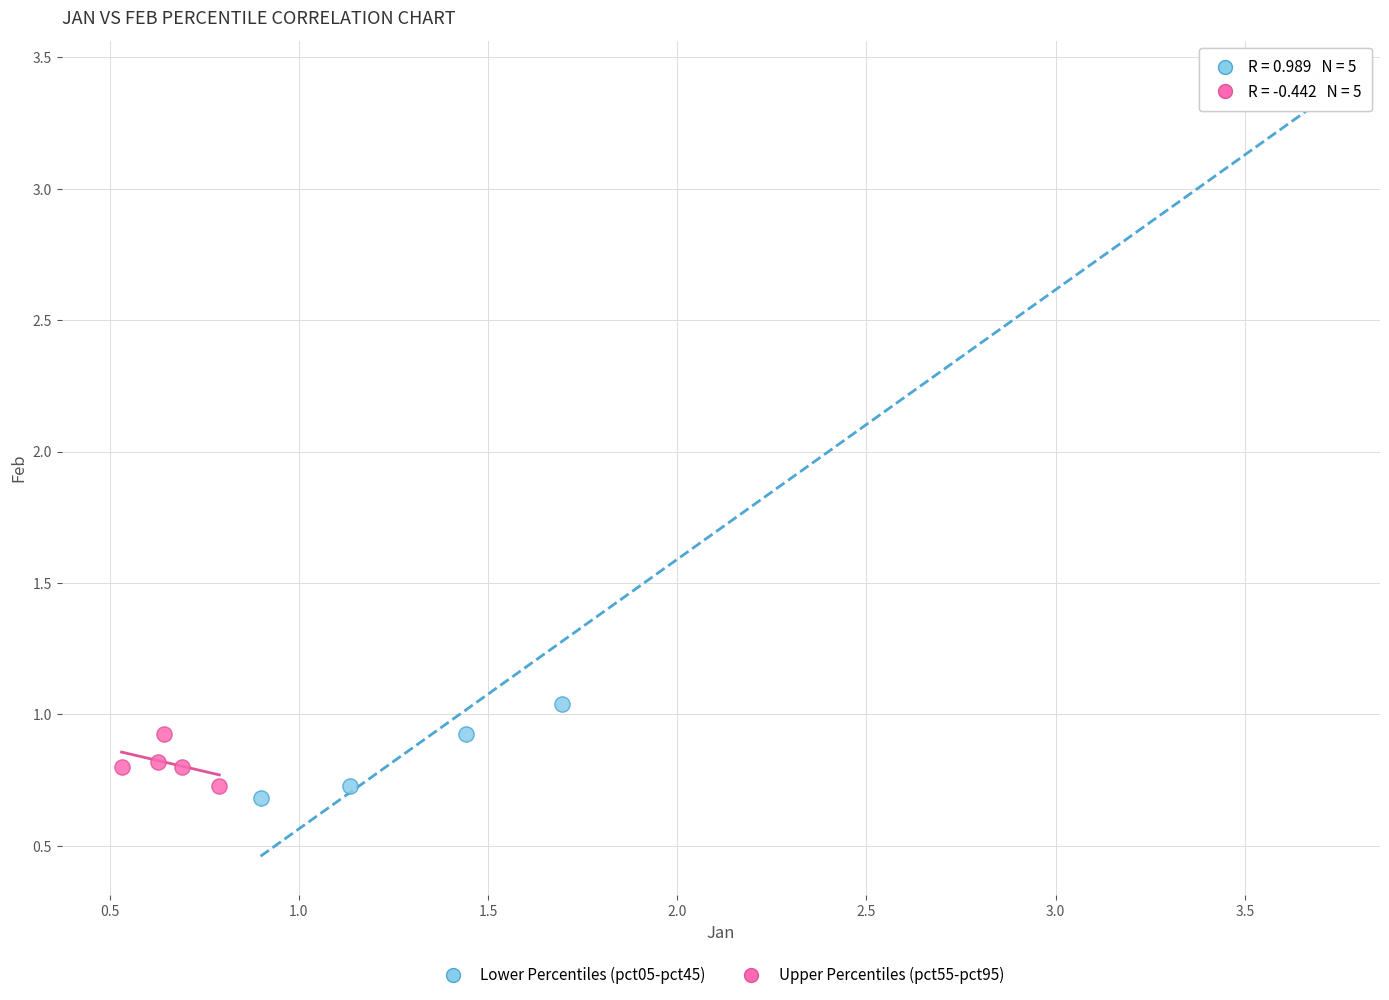

Which series contains the highest Y value?

Lower Percentiles (pct05-pct45)